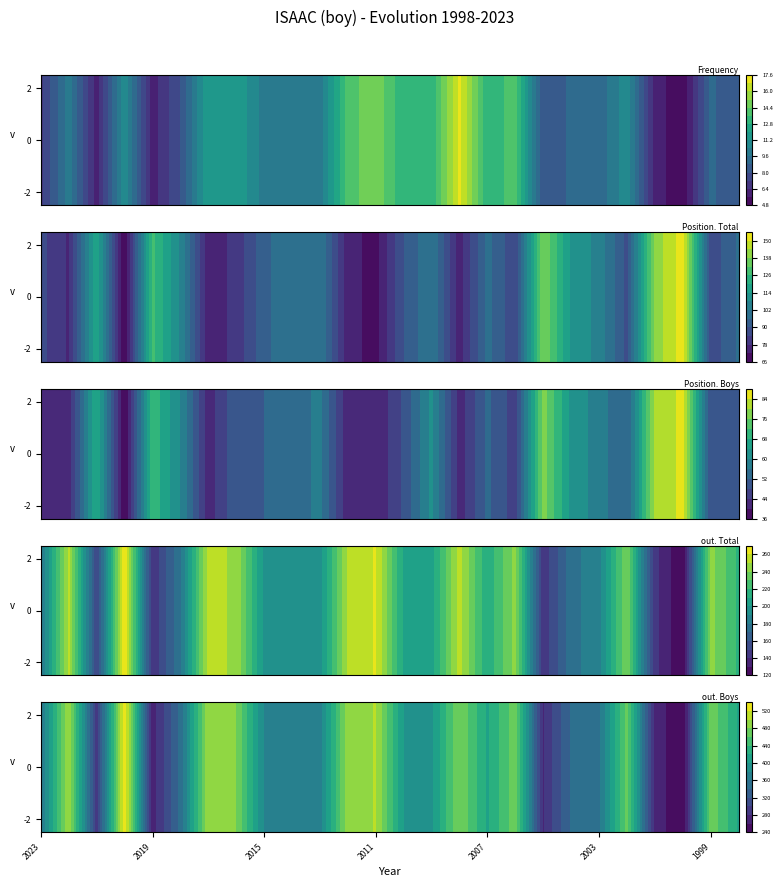

What is the sum of all Position. Total values?

2550